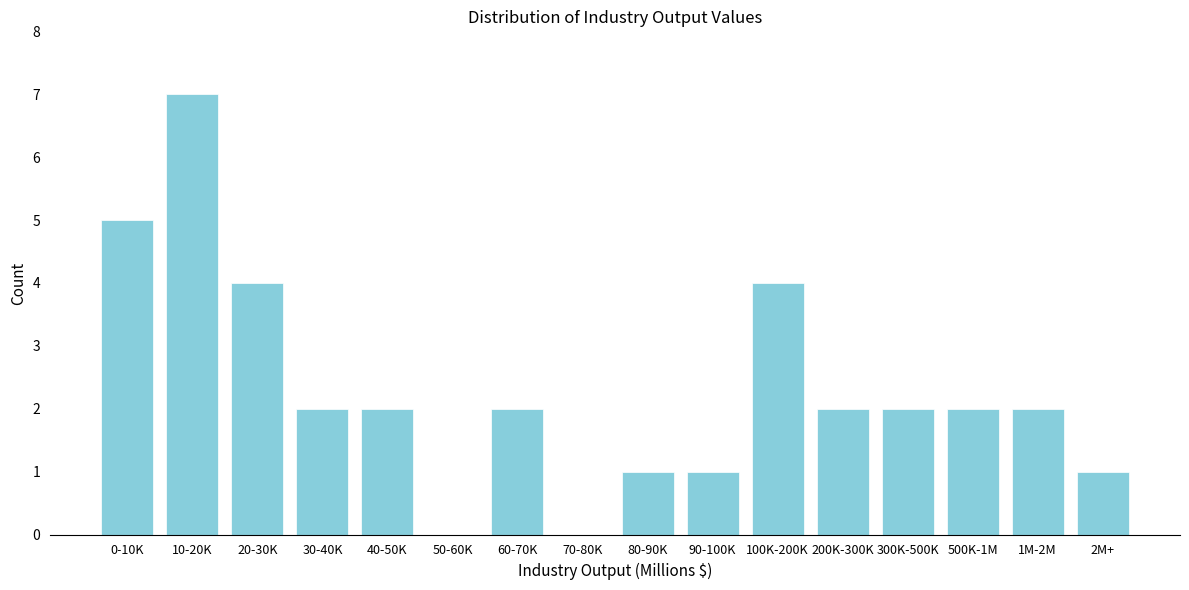

Reading right to left, extract all data points from this chart.

2M+=1	1M-2M=2	500K-1M=2	300K-500K=2	200K-300K=2	100K-200K=4	90-100K=1	80-90K=1	70-80K=0	60-70K=2	50-60K=0	40-50K=2	30-40K=2	20-30K=4	10-20K=7	0-10K=5